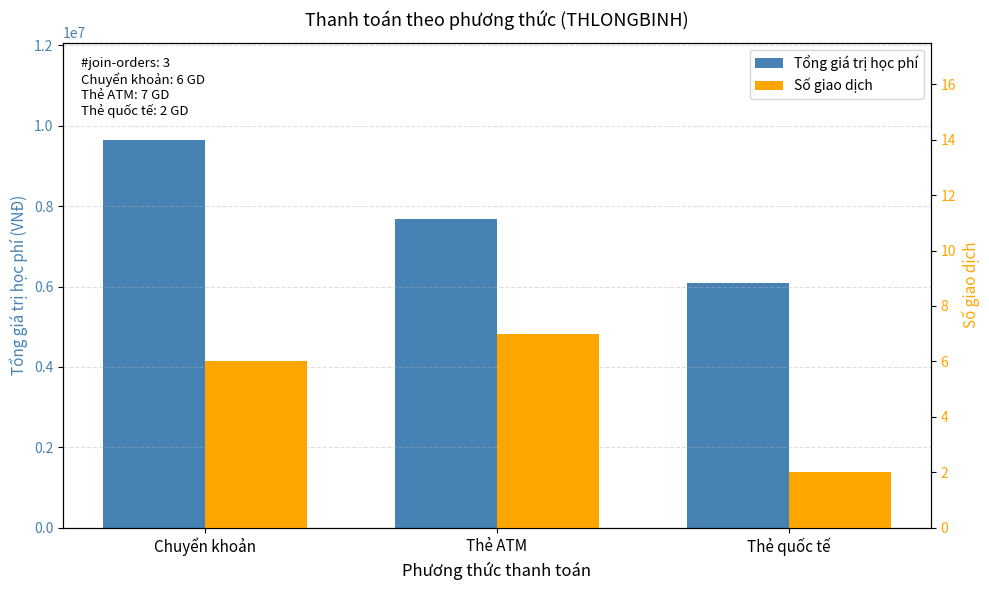

How many categories are shown in the chart?

3